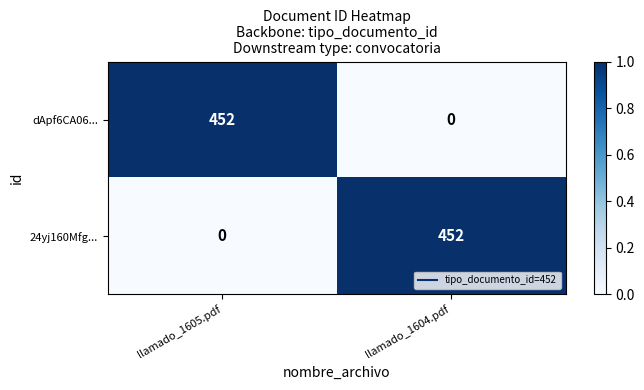

What is the greatest value displayed?

452